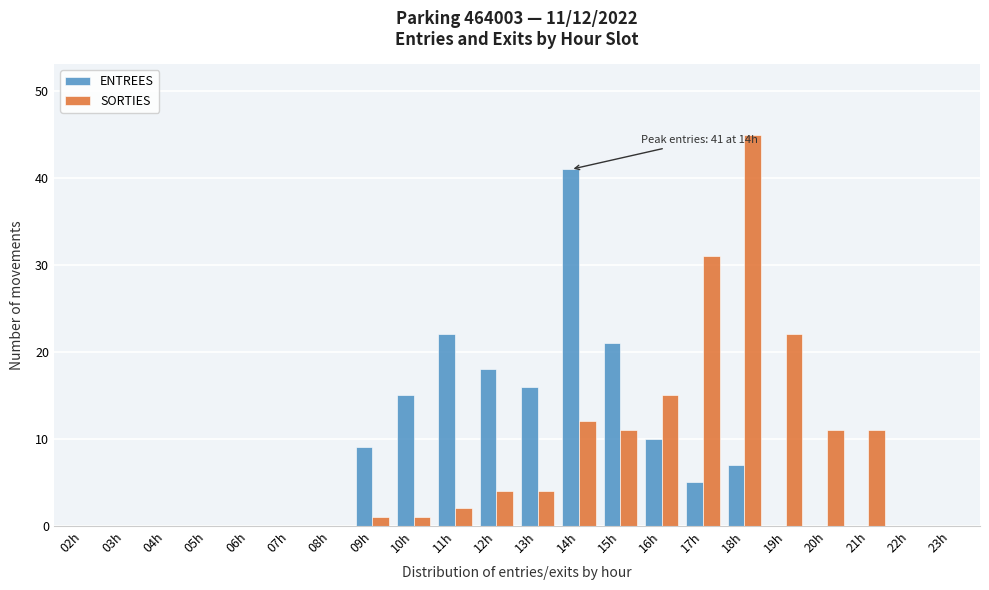

Which series changed the most between 09h and 10h?

ENTREES